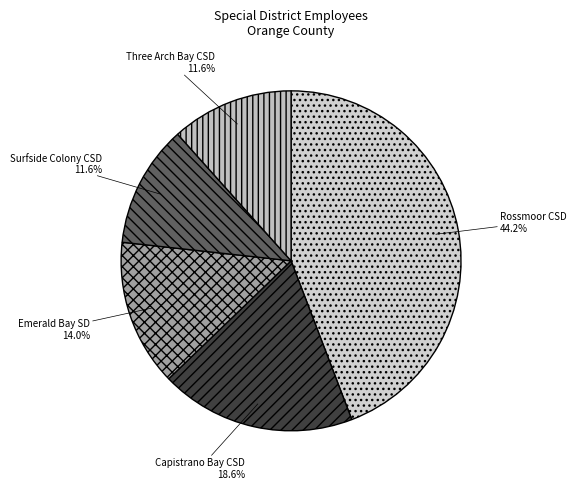

What is the ratio of the value at Rossmoor CSD to the value at Three Arch Bay CSD?

3.8